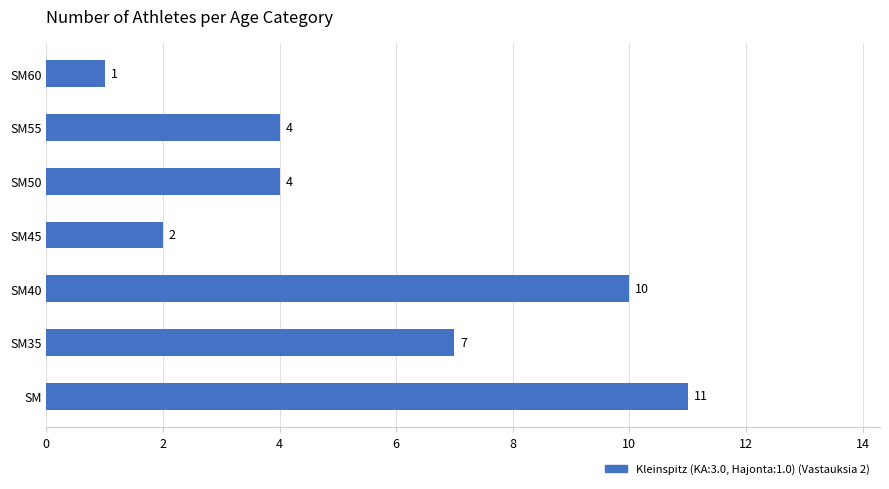

True or false: the data shows 7 at SM35.

True